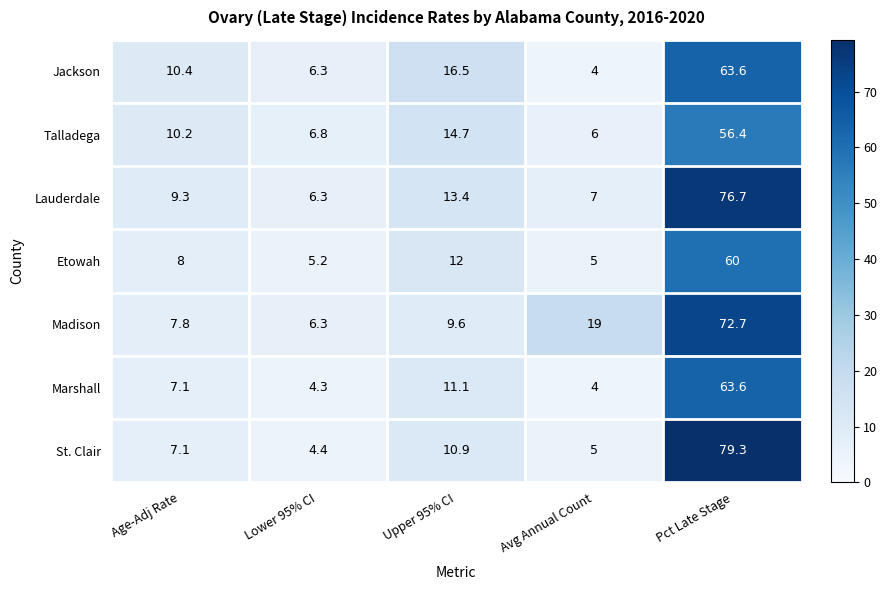

What is the difference between the highest and lowest values at Upper 95% CI?

6.9